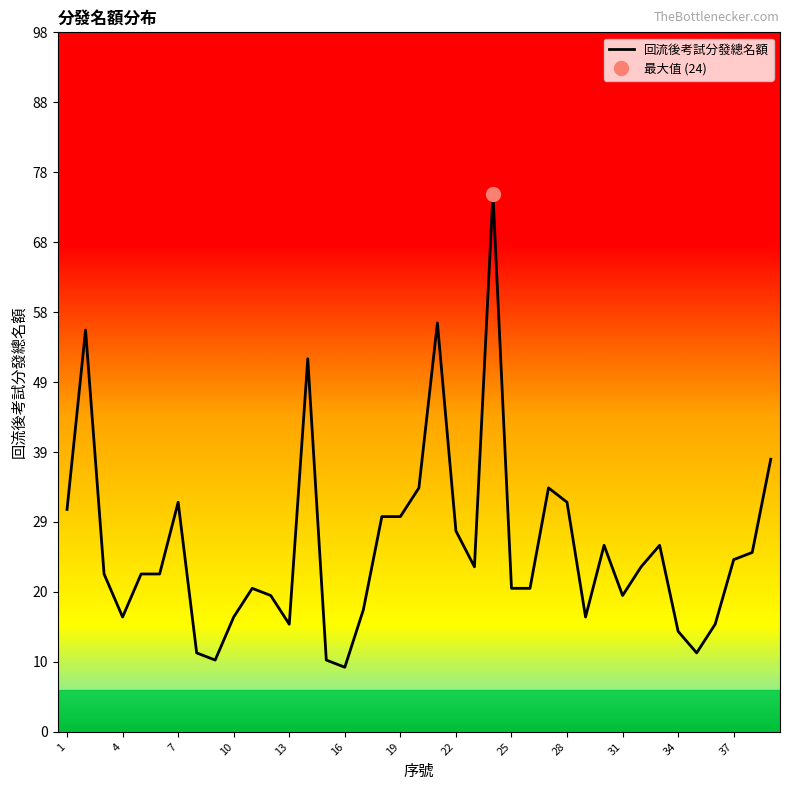

What is the maximum value shown in the chart?

75